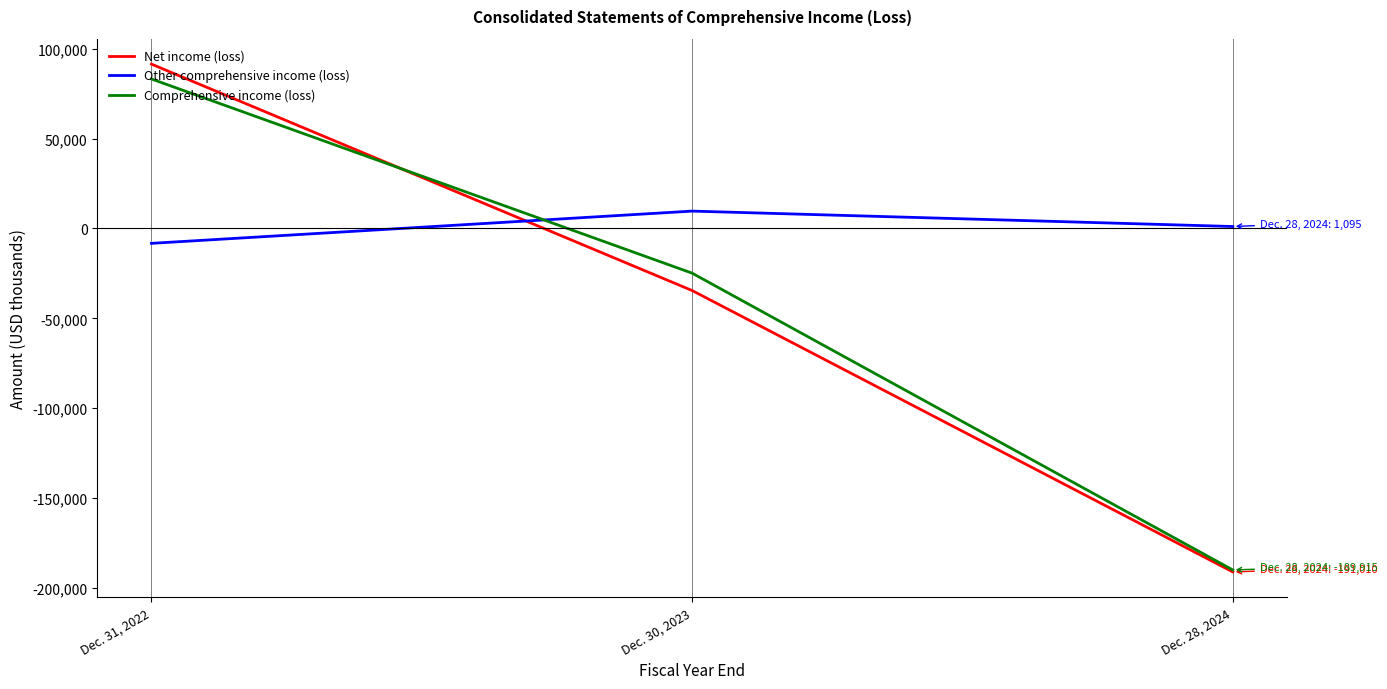

Which series has the largest total across all categories?

Other comprehensive income (loss)